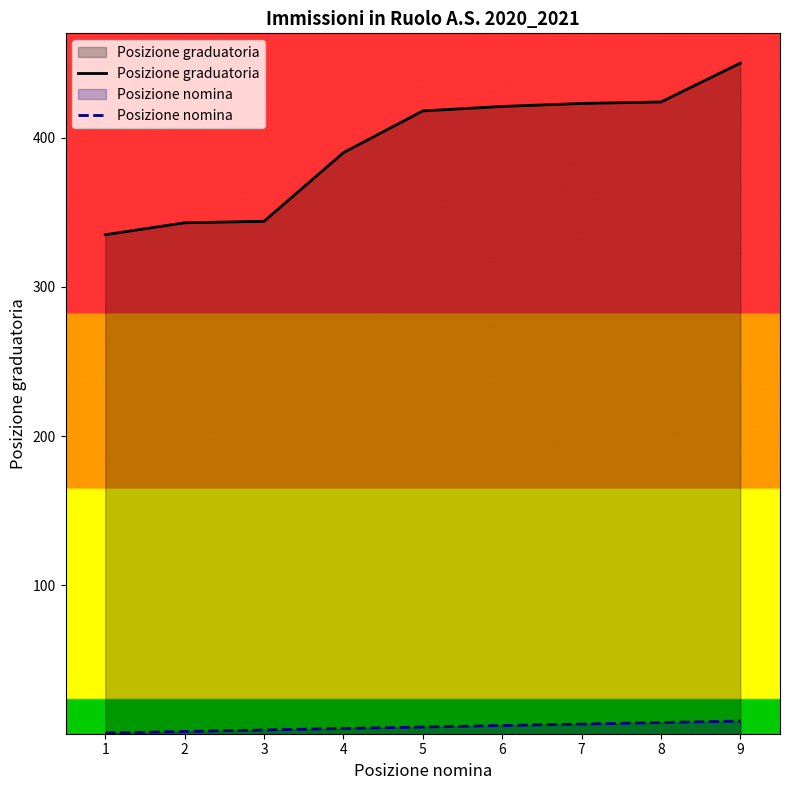

At which category does the chart reach its peak across all series?

9